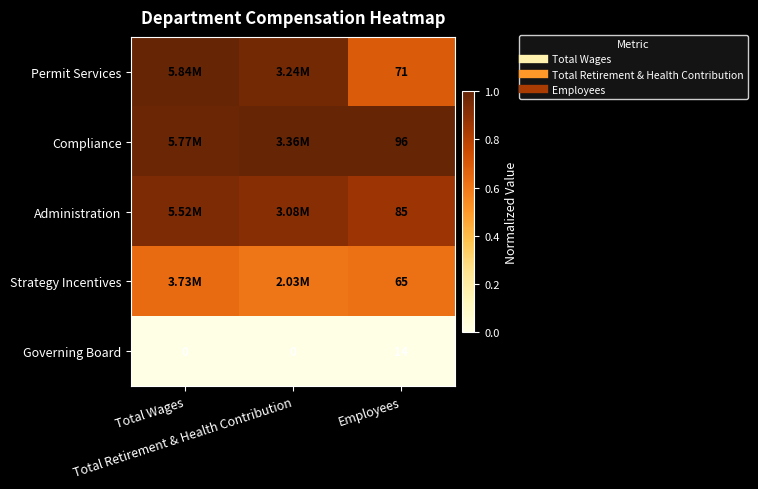

True or false: Compliance has a value of 1.0 at Total Retirement & Health Contribution.

True